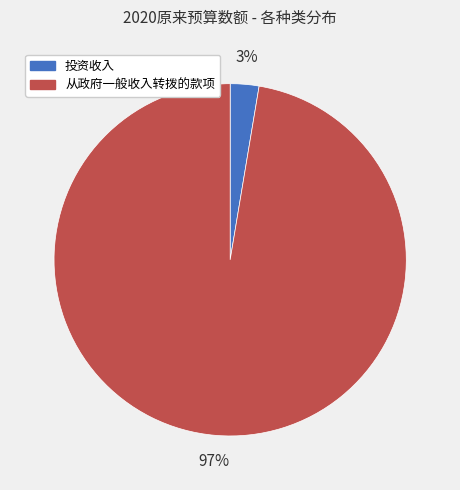

To the nearest percent, what percentage of the pie is 从政府一般收入转拨的款项?

97%